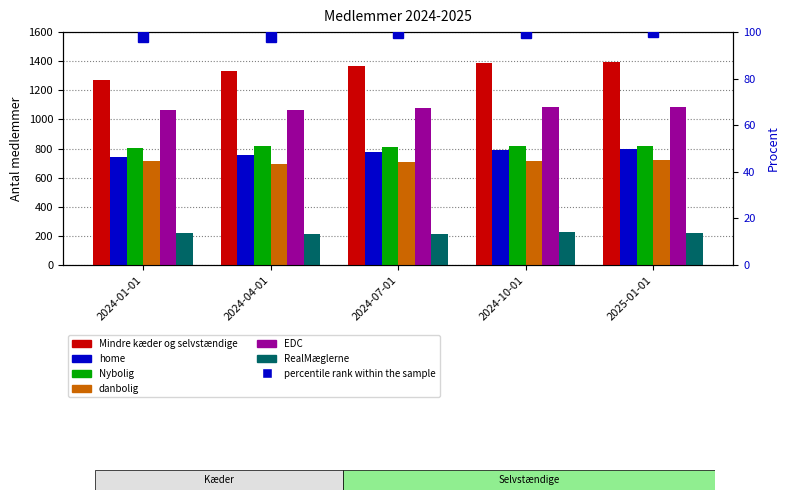

At 2024-07-01, list the series in order from largest to smallest.

Mindre kæder og selvstændige, EDC, Nybolig, home, danbolig, RealMæglerne